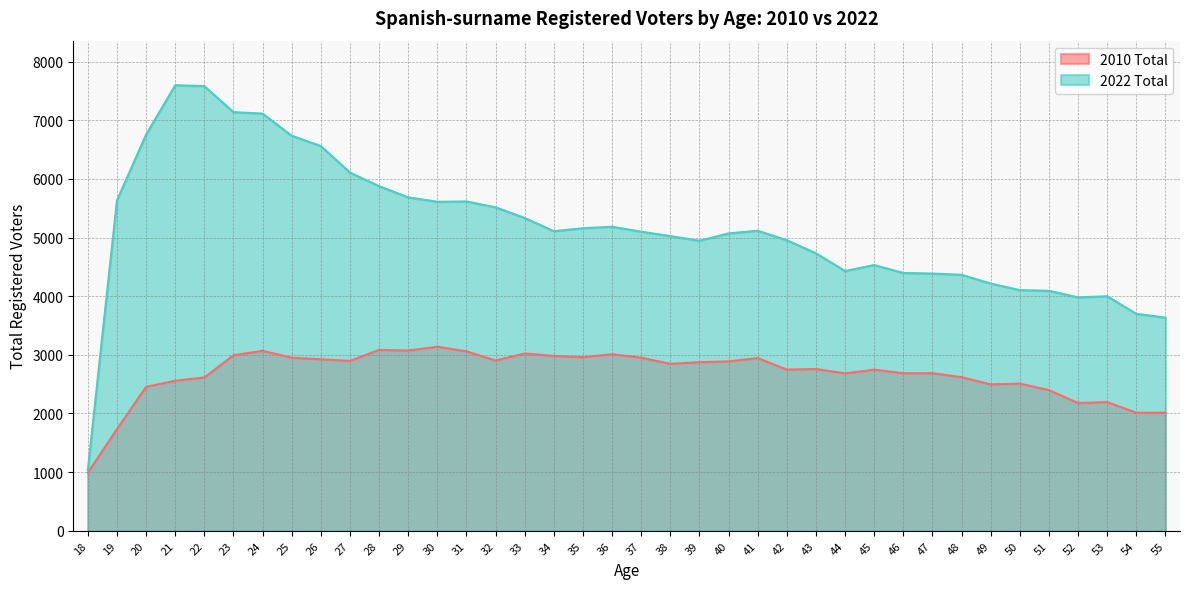

How many values in the 2010 Total series are below 2847?

19